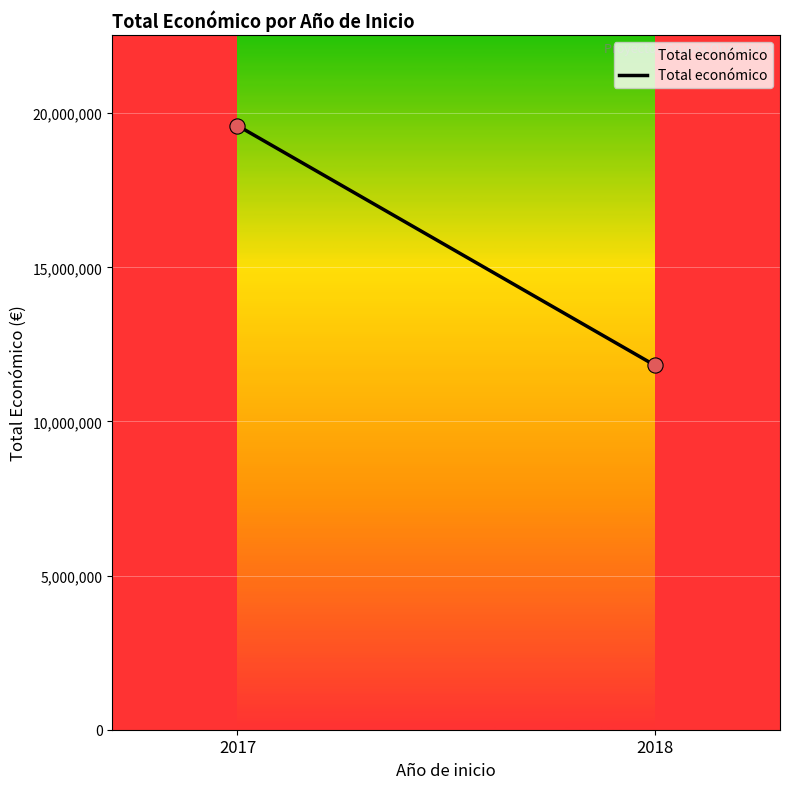

What is the average Y value?

15708940